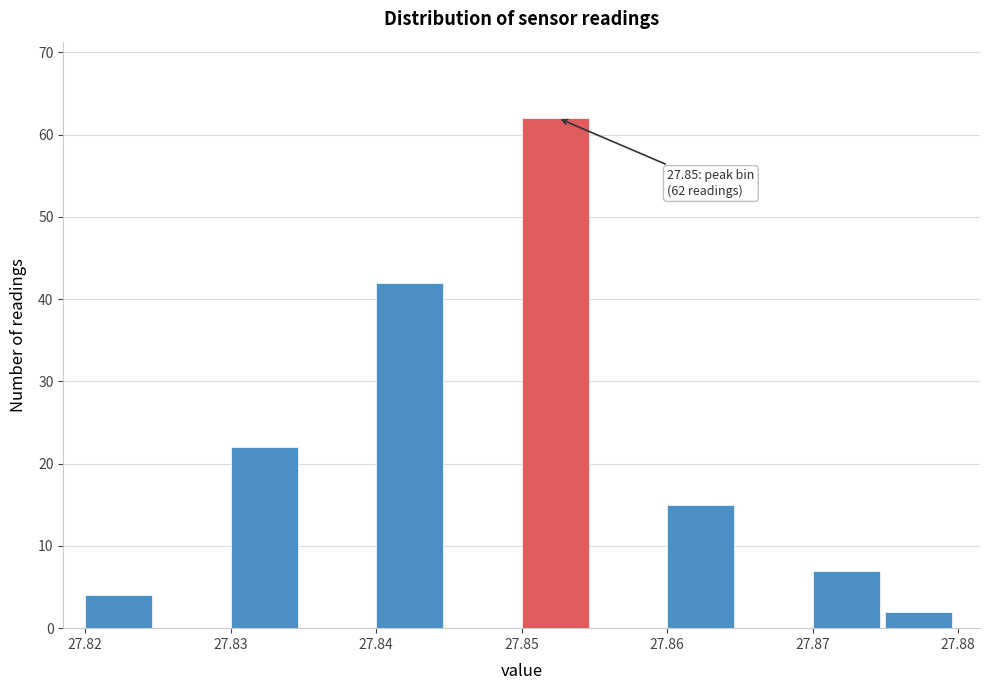

Over which range of the x-axis is the bar tallest?

27.850 to 27.855